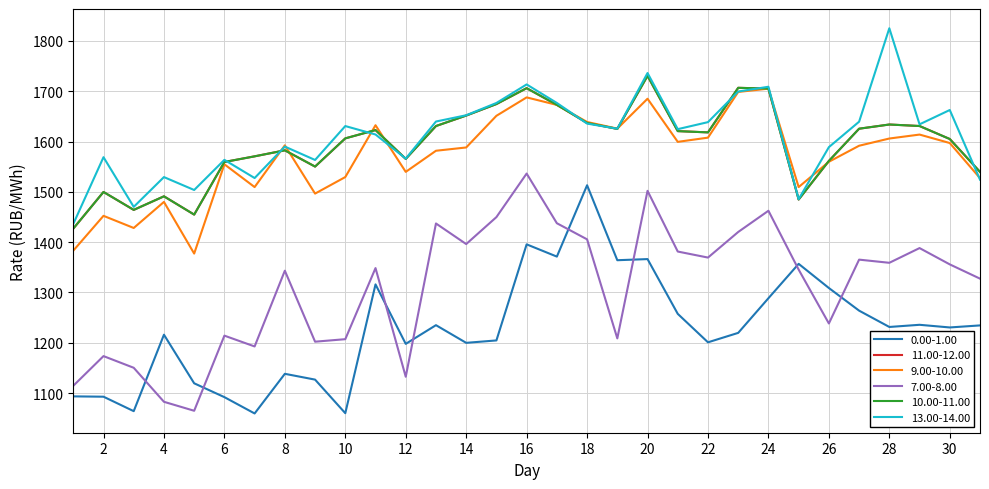

Which category has the highest value in the 11.00-12.00 series?

20